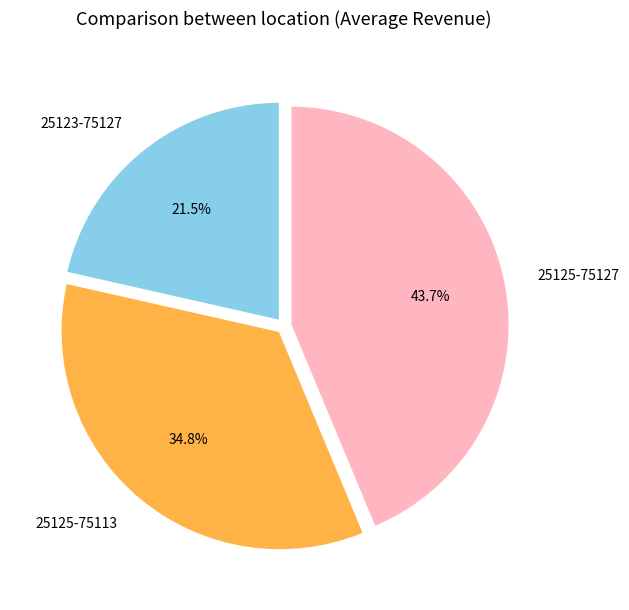

To the nearest percent, what portion does 25125-75127 represent?

44%